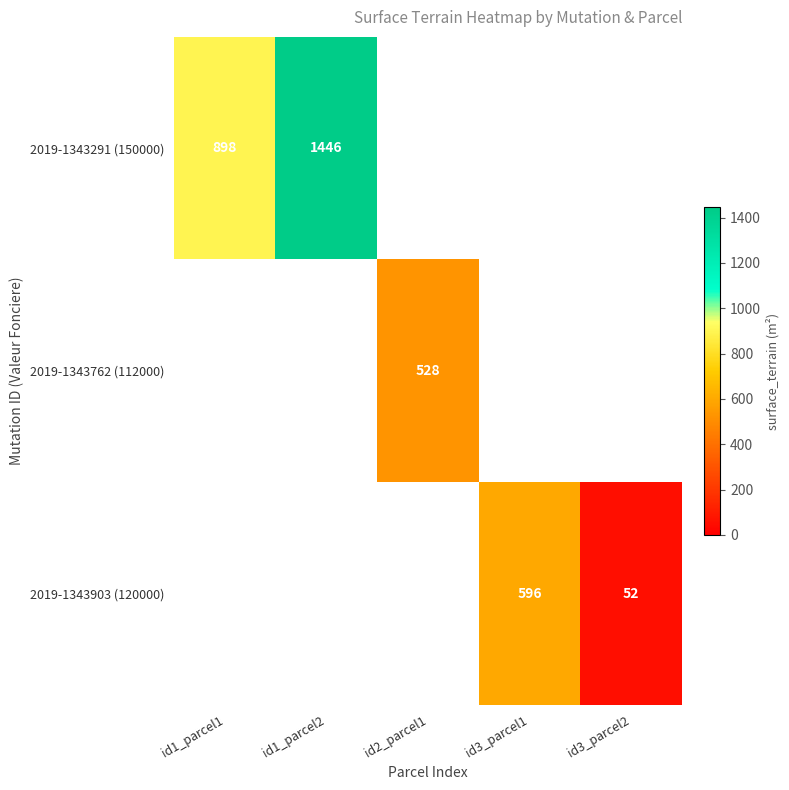

The 2019-1343903 (120000) series shows 20 at id3_parcel2. True or false?

False